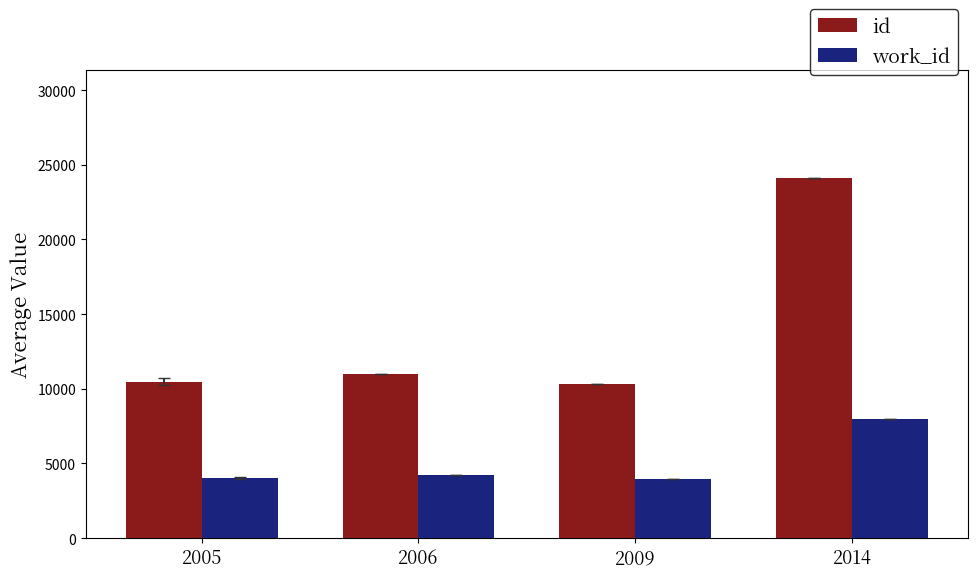

Which series has the widest spread of values?

id